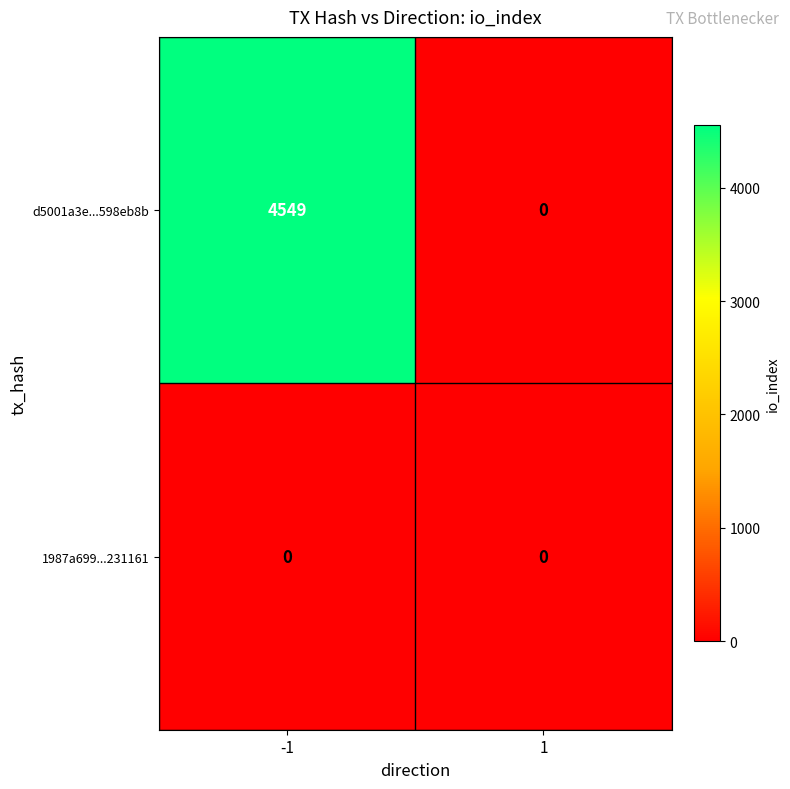

Reading left to right, transcribe all the data shown in this chart.

d5001a3e...598eb8b: -1=4549	1=0
1987a699...231161: -1=0	1=0